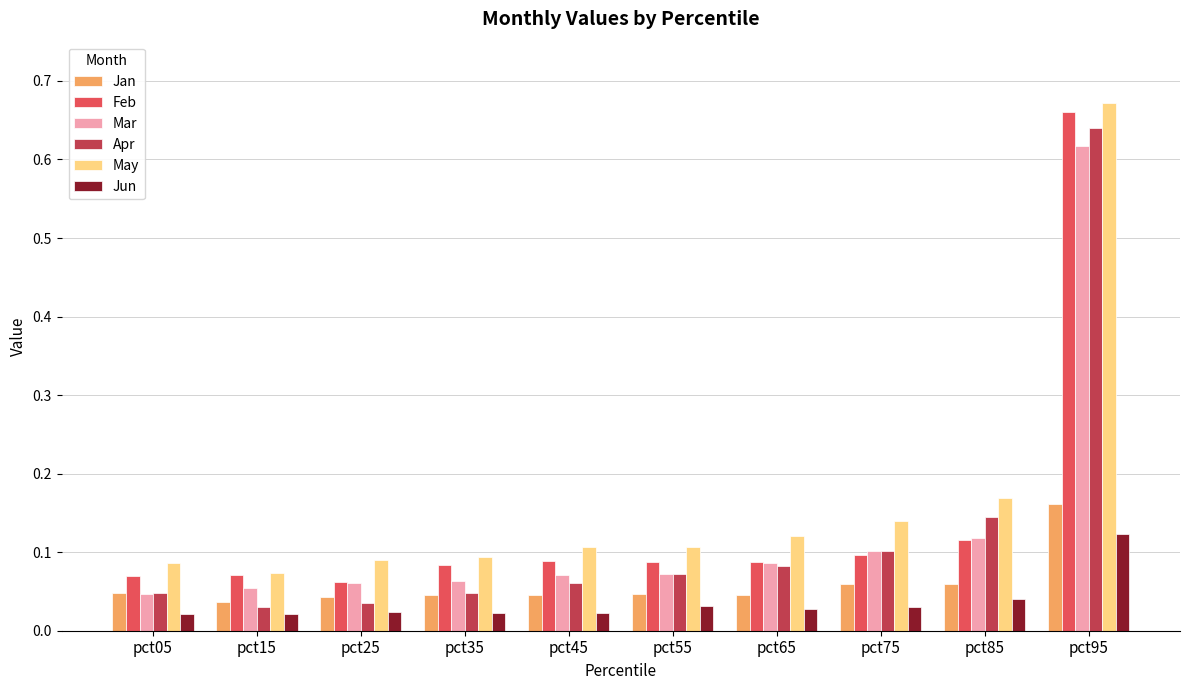

Rank the series at pct45 from lowest to highest value.

Jun, Jan, Apr, Mar, Feb, May